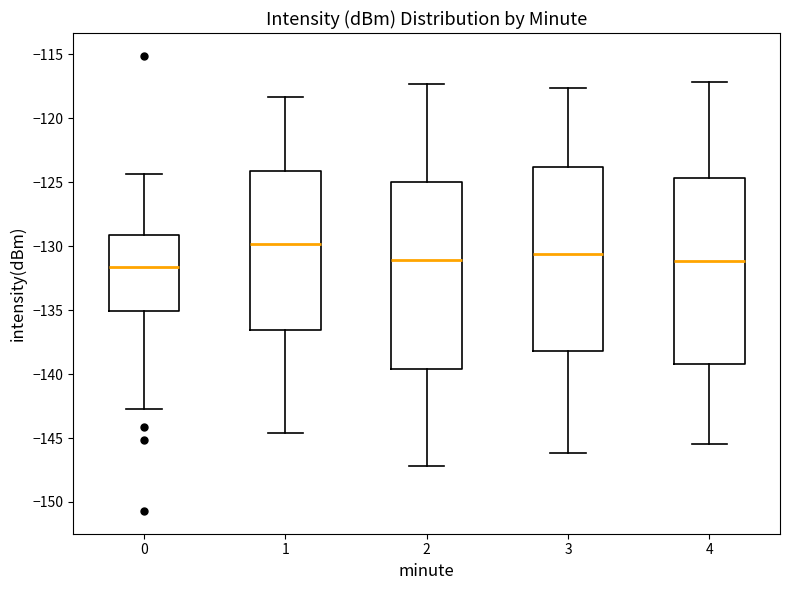

Reading left to right, read every box against the y-axis: the position of its median line, the range the box covers, and the ends of its whiskers. The values are not printed on the chart, so give them approximately, as read against the axis.

0: median -131.5, box -135.0 to -129.0, whiskers -142.5 to -124.5
1: median -130.0, box -136.5 to -124.0, whiskers -144.5 to -118.5
2: median -131.0, box -139.5 to -125.0, whiskers -147.0 to -117.5
3: median -130.5, box -138.0 to -124.0, whiskers -146.0 to -117.5
4: median -131.0, box -139.0 to -124.5, whiskers -145.5 to -117.0